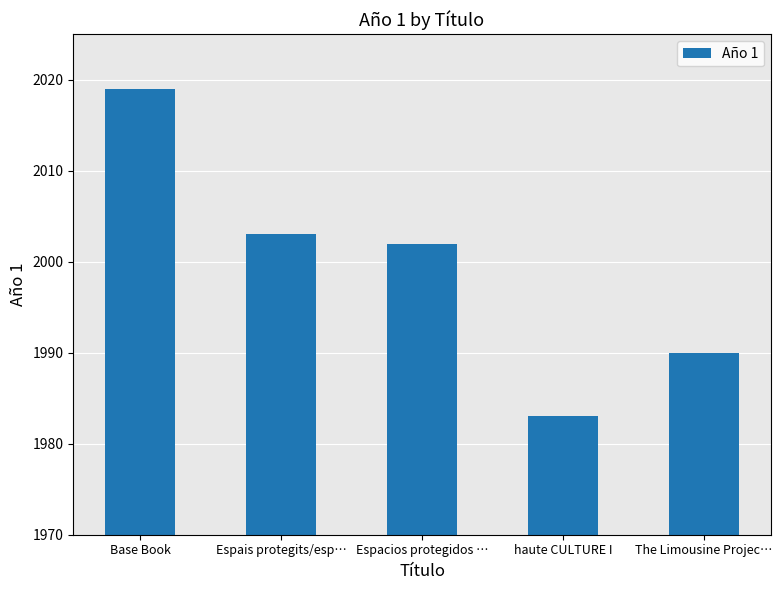

Between Espacios protegidos … and Espais protegits/esp…, which is larger?

Espais protegits/esp…